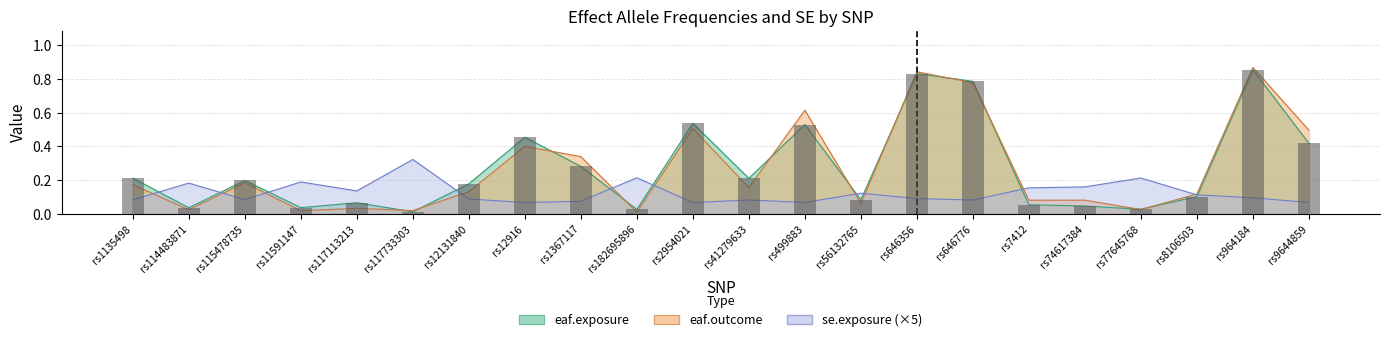

What is the value of the eaf.outcome bar at the 16th from the left?

0.8